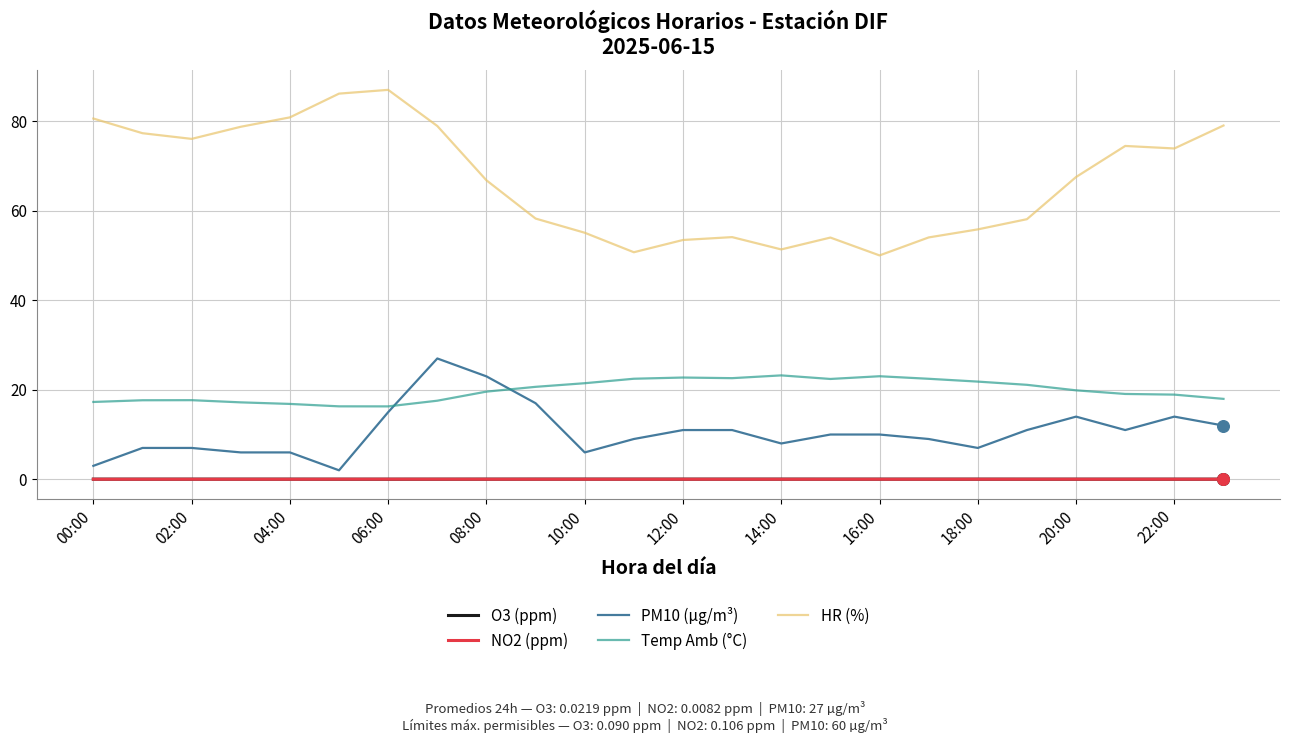

Which series has the largest range (max minus min)?

HR (%)